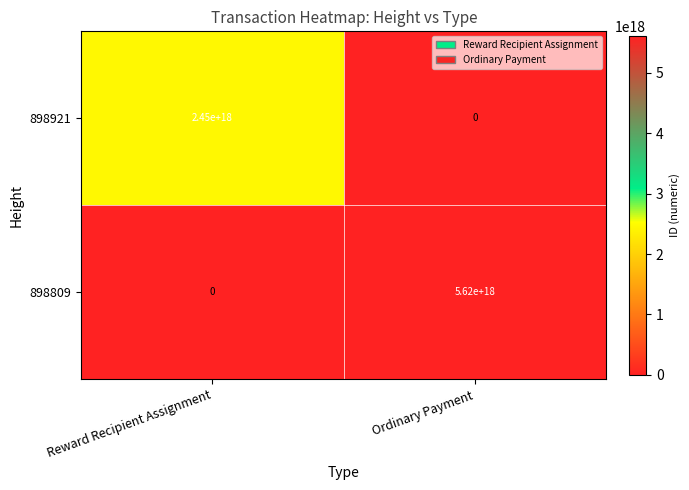

How many data points does each series have?

2